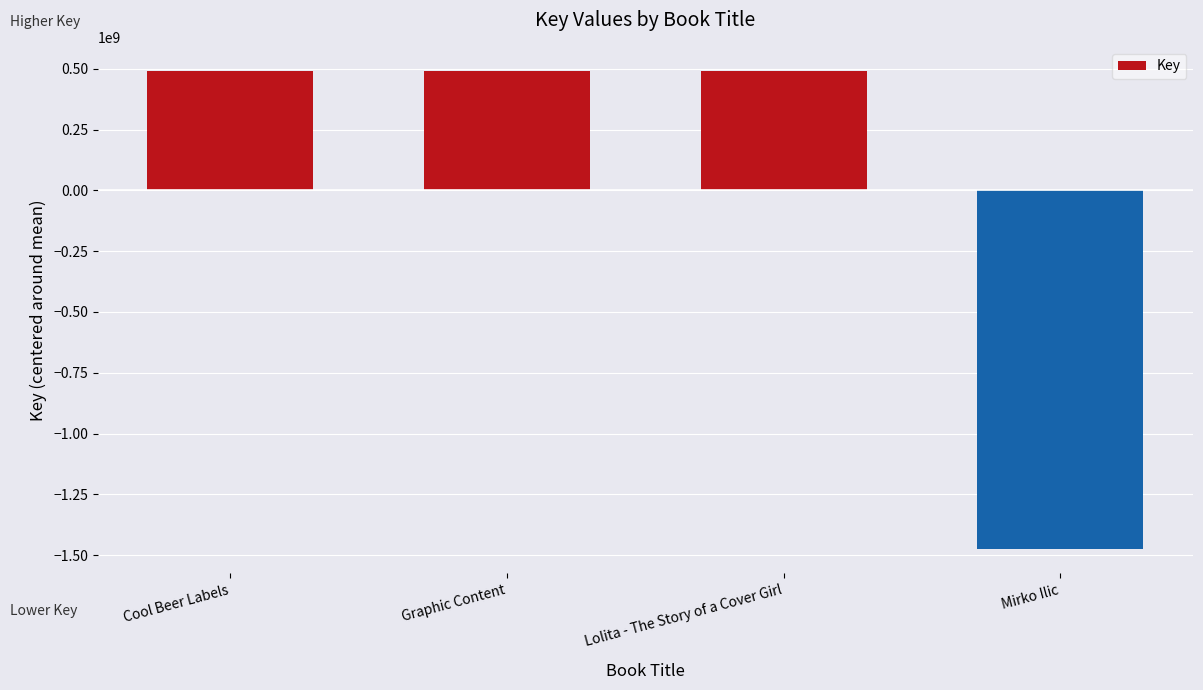

Approximately how many times larger is the value at Lolita - The Story of a Cover Girl compared to Graphic Content?

1.0